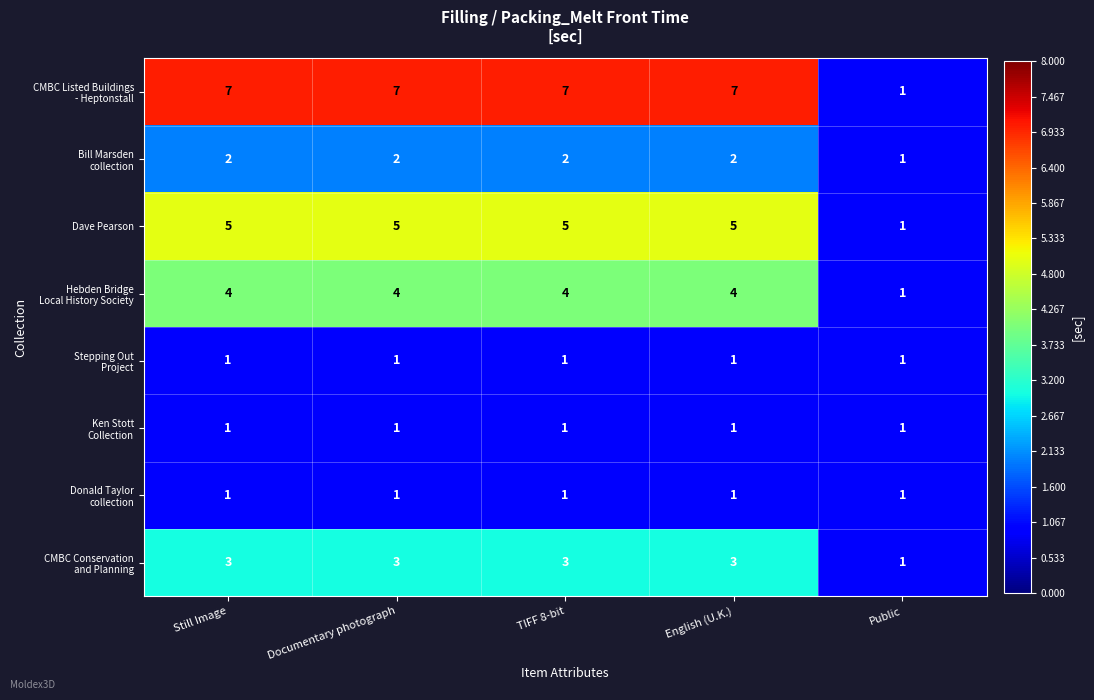

The value of Dave Pearson at Still Image is 1. True or false?

False